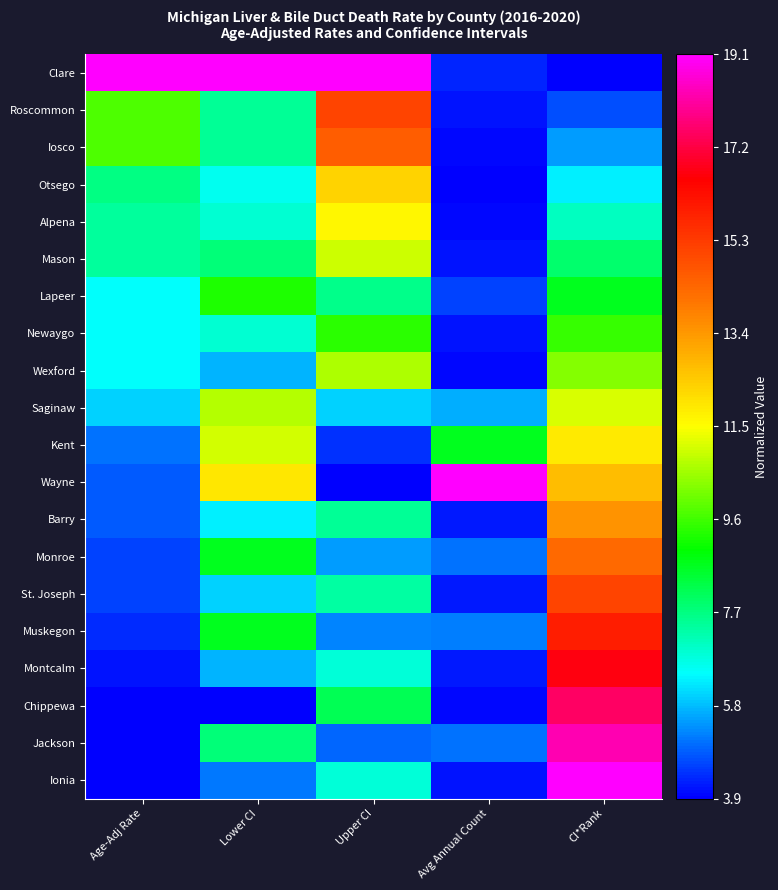

Reading left to right, extract all data points from this chart.

Clare: Age-Adj Rate=1.0	Lower CI=1.0	Upper CI=1.0	Avg Annual Count=0.0	CI*Rank=0.0
Roscommon: Age-Adj Rate=0.4	Lower CI=0.2	Upper CI=0.7	Avg Annual Count=0.0	CI*Rank=0.1
Iosco: Age-Adj Rate=0.4	Lower CI=0.2	Upper CI=0.7	Avg Annual Count=0.0	CI*Rank=0.1
Otsego: Age-Adj Rate=0.2	Lower CI=0.2	Upper CI=0.6	Avg Annual Count=0.0	CI*Rank=0.2
Alpena: Age-Adj Rate=0.2	Lower CI=0.2	Upper CI=0.5	Avg Annual Count=0.0	CI*Rank=0.2
Mason: Age-Adj Rate=0.2	Lower CI=0.3	Upper CI=0.5	Avg Annual Count=0.0	CI*Rank=0.3
Lapeer: Age-Adj Rate=0.2	Lower CI=0.4	Upper CI=0.2	Avg Annual Count=0.0	CI*Rank=0.3
Newaygo: Age-Adj Rate=0.2	Lower CI=0.2	Upper CI=0.4	Avg Annual Count=0.0	CI*Rank=0.4
Wexford: Age-Adj Rate=0.2	Lower CI=0.1	Upper CI=0.4	Avg Annual Count=0.0	CI*Rank=0.4
Saginaw: Age-Adj Rate=0.1	Lower CI=0.5	Upper CI=0.1	Avg Annual Count=0.1	CI*Rank=0.5
Kent: Age-Adj Rate=0.1	Lower CI=0.5	Upper CI=0.0	Avg Annual Count=0.3	CI*Rank=0.5
Wayne: Age-Adj Rate=0.1	Lower CI=0.5	Upper CI=0.0	Avg Annual Count=1.0	CI*Rank=0.6
Barry: Age-Adj Rate=0.1	Lower CI=0.2	Upper CI=0.2	Avg Annual Count=0.0	CI*Rank=0.6
Monroe: Age-Adj Rate=0.0	Lower CI=0.3	Upper CI=0.1	Avg Annual Count=0.1	CI*Rank=0.7
St. Joseph: Age-Adj Rate=0.0	Lower CI=0.1	Upper CI=0.2	Avg Annual Count=0.0	CI*Rank=0.7
Muskegon: Age-Adj Rate=0.0	Lower CI=0.3	Upper CI=0.1	Avg Annual Count=0.1	CI*Rank=0.8
Montcalm: Age-Adj Rate=0.0	Lower CI=0.1	Upper CI=0.2	Avg Annual Count=0.0	CI*Rank=0.8
Chippewa: Age-Adj Rate=0.0	Lower CI=0.0	Upper CI=0.3	Avg Annual Count=0.0	CI*Rank=0.9
Jackson: Age-Adj Rate=0.0	Lower CI=0.3	Upper CI=0.1	Avg Annual Count=0.1	CI*Rank=0.9
Ionia: Age-Adj Rate=0.0	Lower CI=0.1	Upper CI=0.2	Avg Annual Count=0.0	CI*Rank=1.0